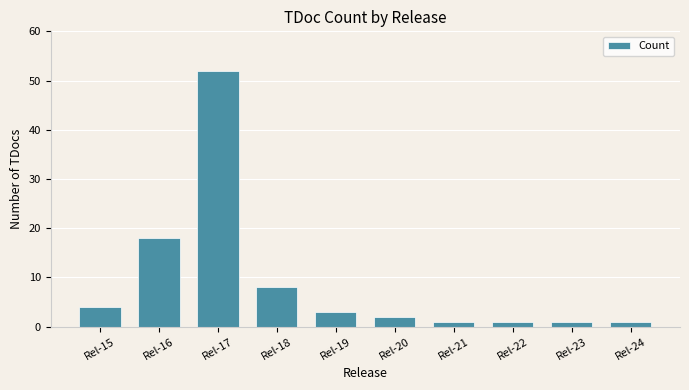

What is the average value?

9